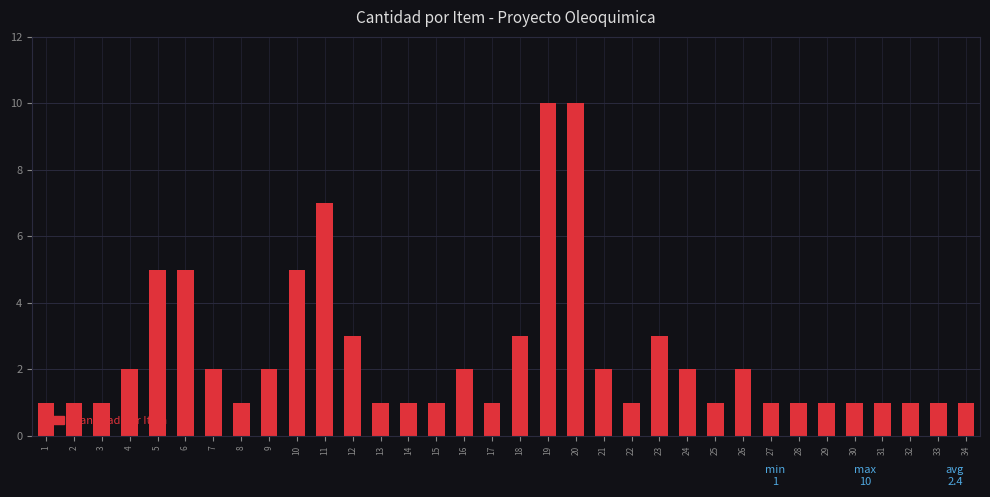

What is the maximum value shown in the chart?

10